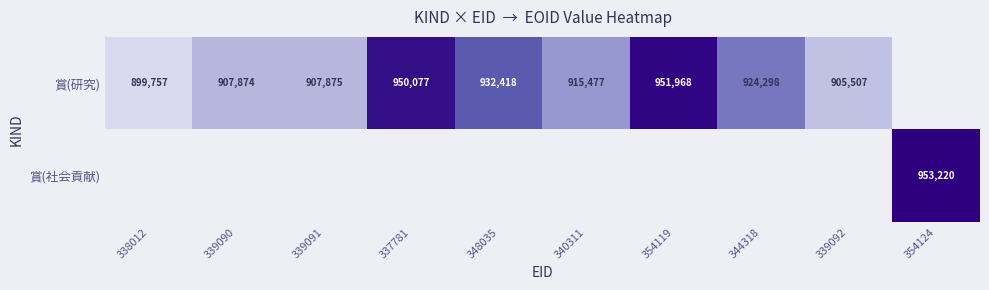

Count the number of categories in the chart.

10